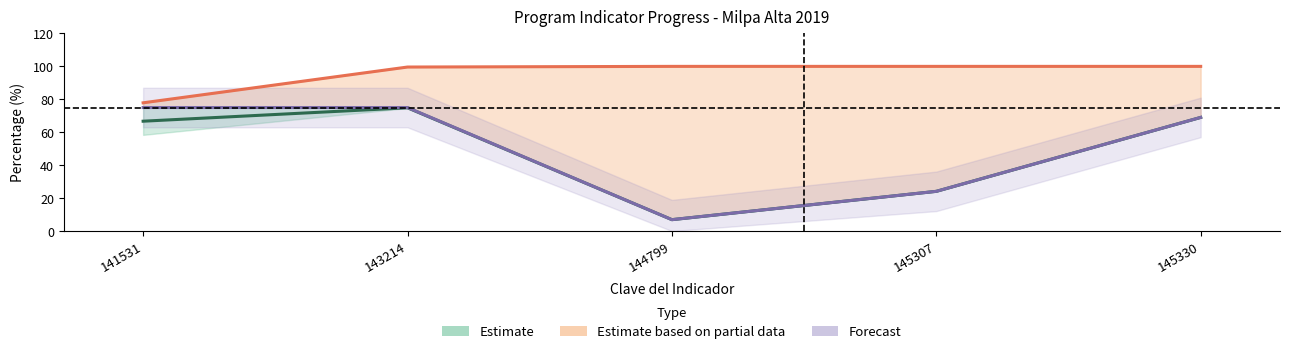

How many interior local valleys does the Meta Modificada (Forecast) series have?

1